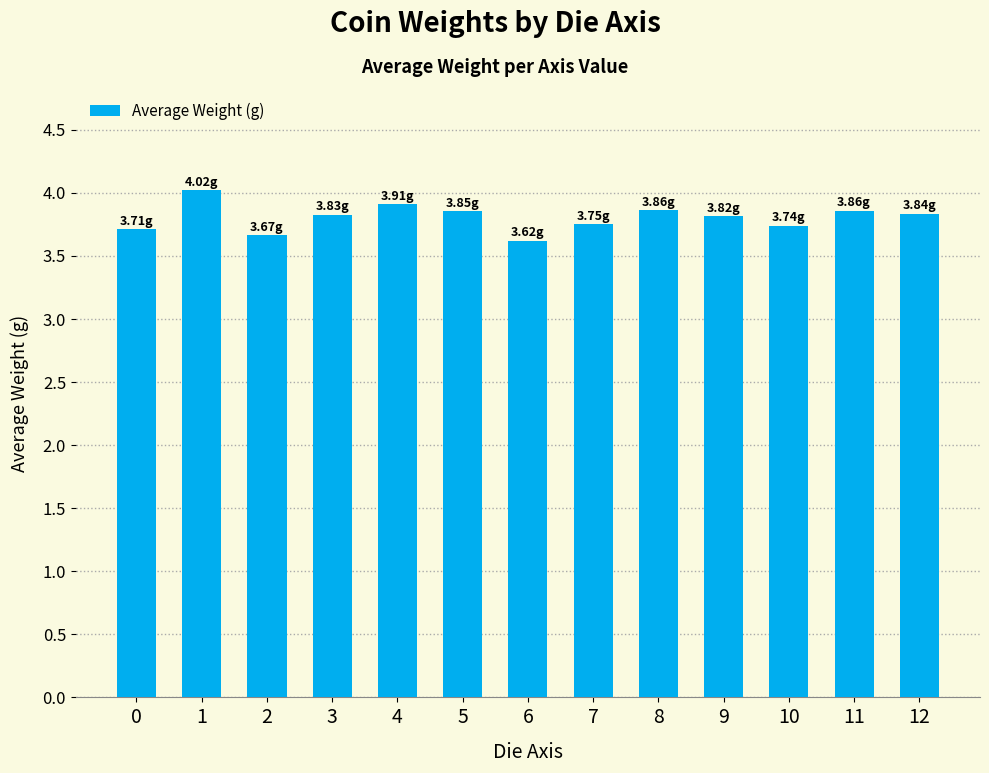

Does the chart contain stacked bars?

No